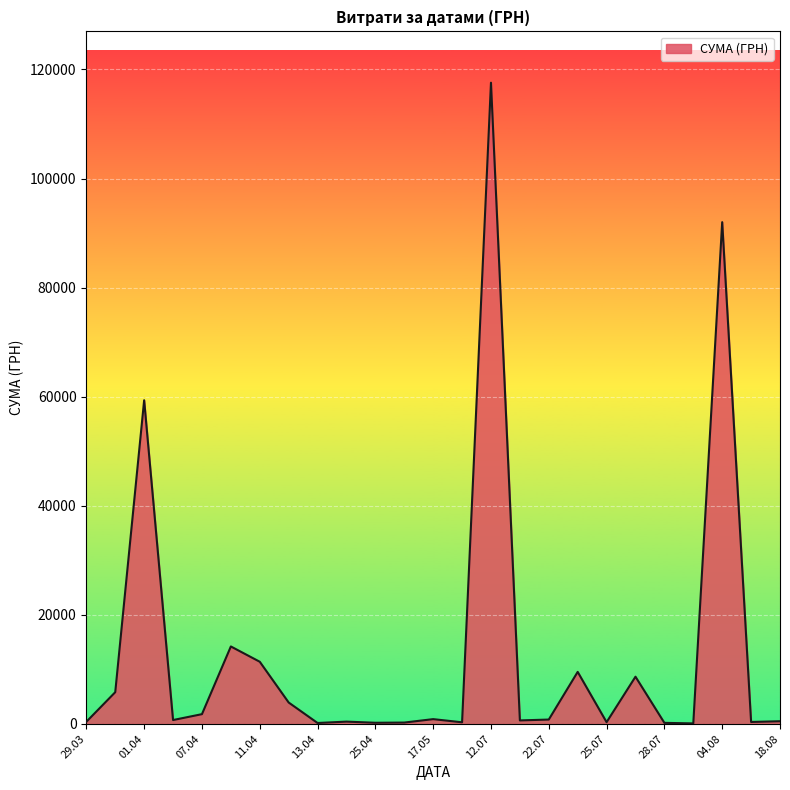

What is the maximum value shown in the chart?

117568.8